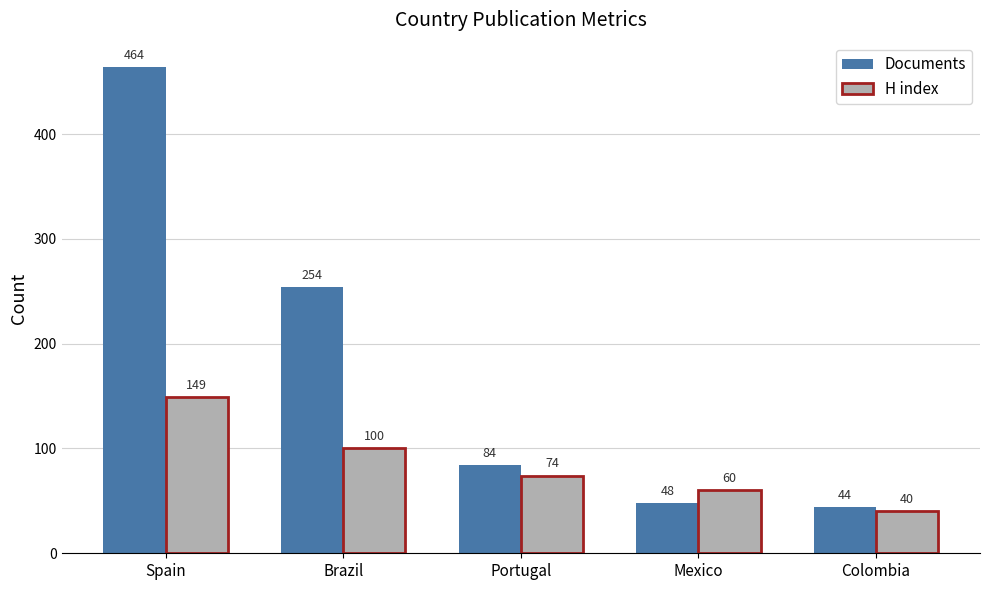

At how many categories does at least one series exceed 97?

2